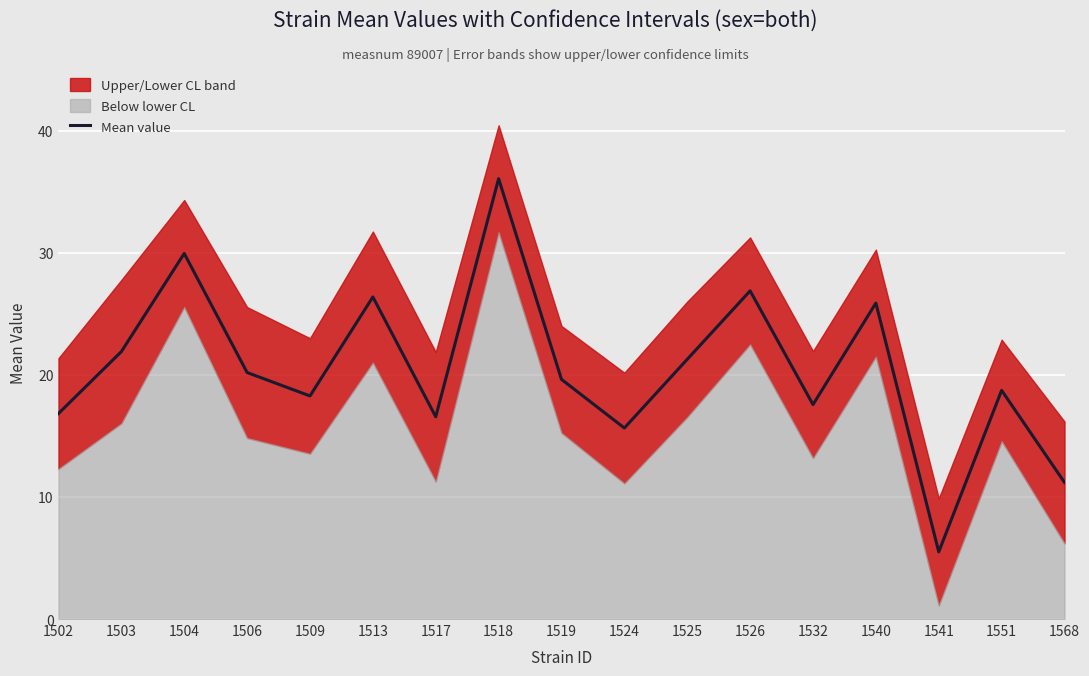

List the labels in order of value, largest first.

1518, 1504, 1526, 1513, 1540, 1503, 1525, 1506, 1519, 1551, 1509, 1532, 1502, 1517, 1524, 1568, 1541